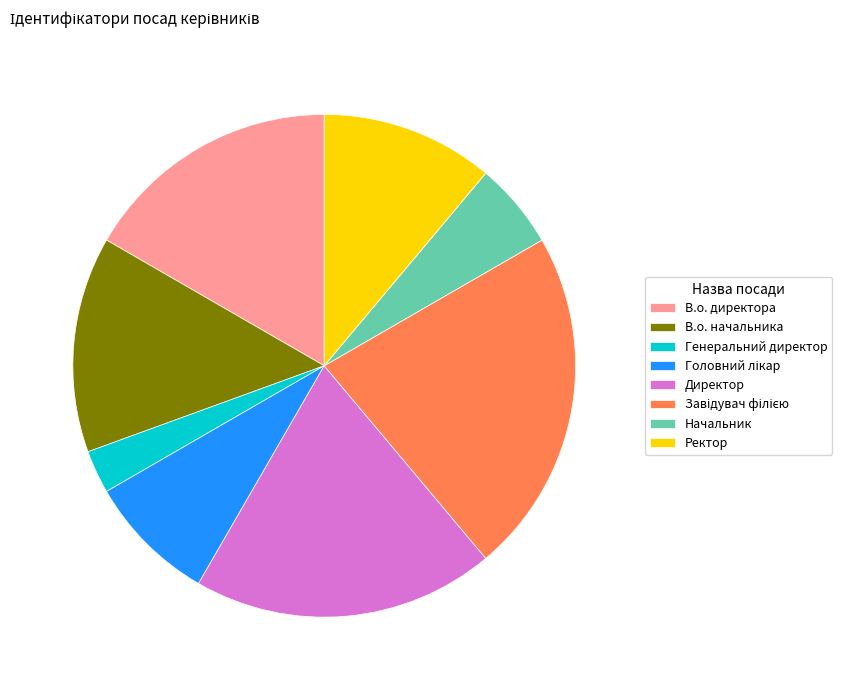

The Генеральний директор slice represents 3% of the pie. True or false?

True